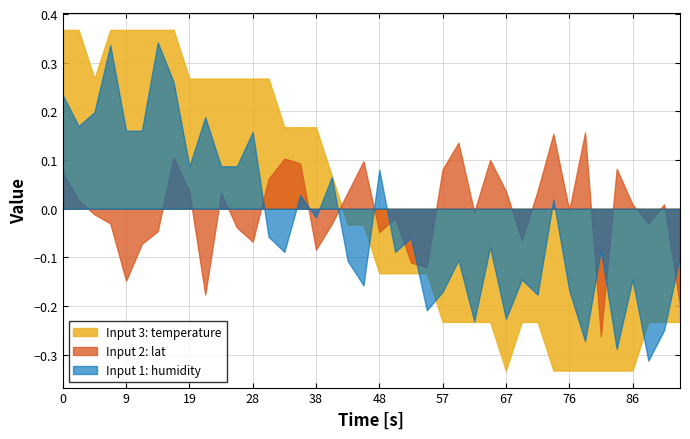

The value of Input 2: lat at 76 is -0.0. True or false?

True